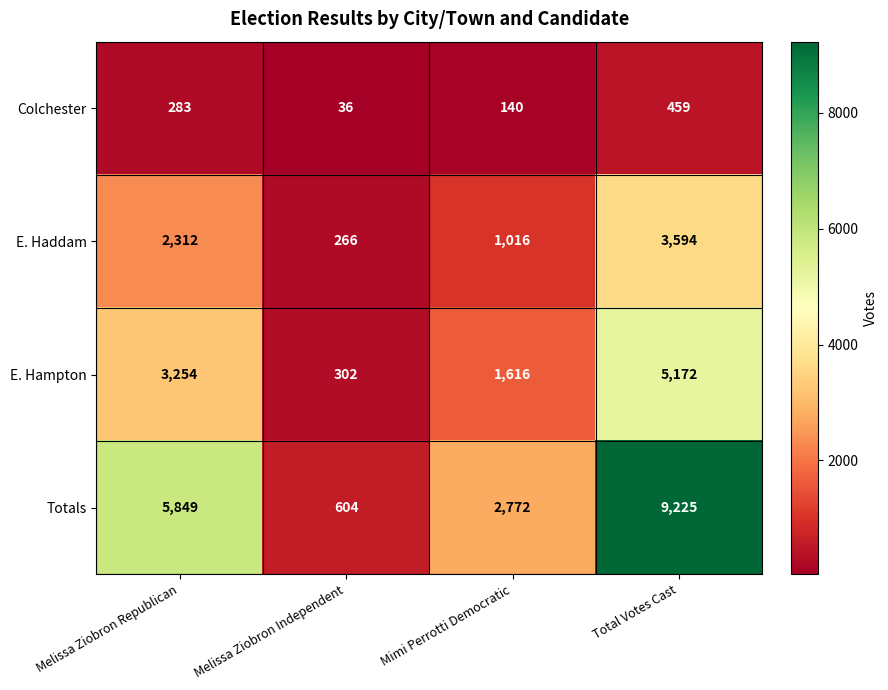

Which series has the largest total across all categories?

Totals